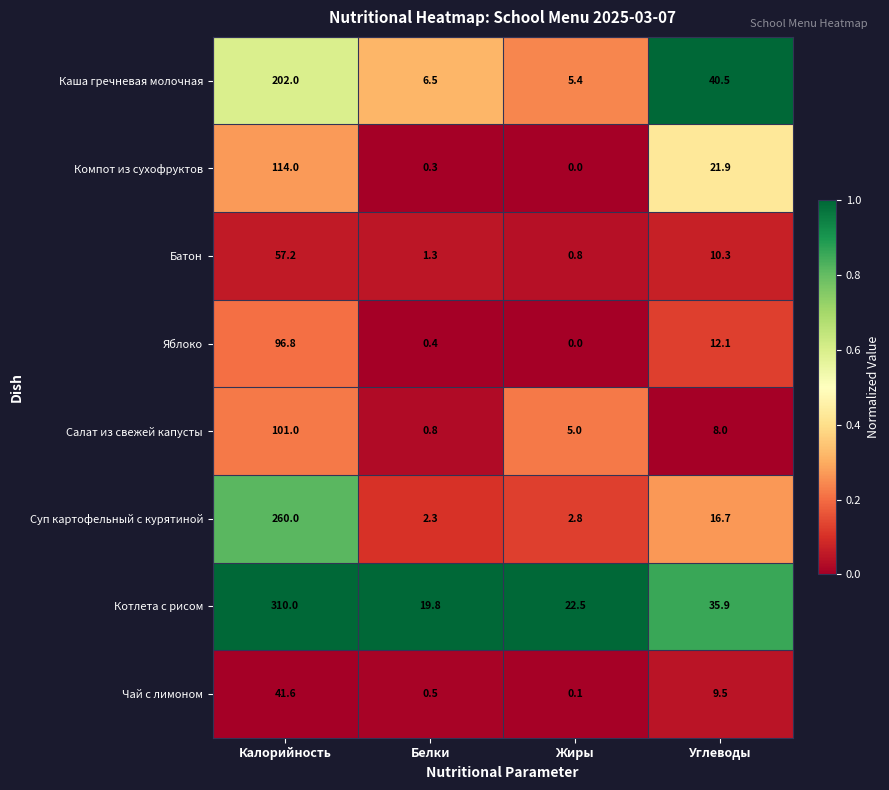

Which series changed the most between Белки and Углеводы?

Каша гречневая молочная